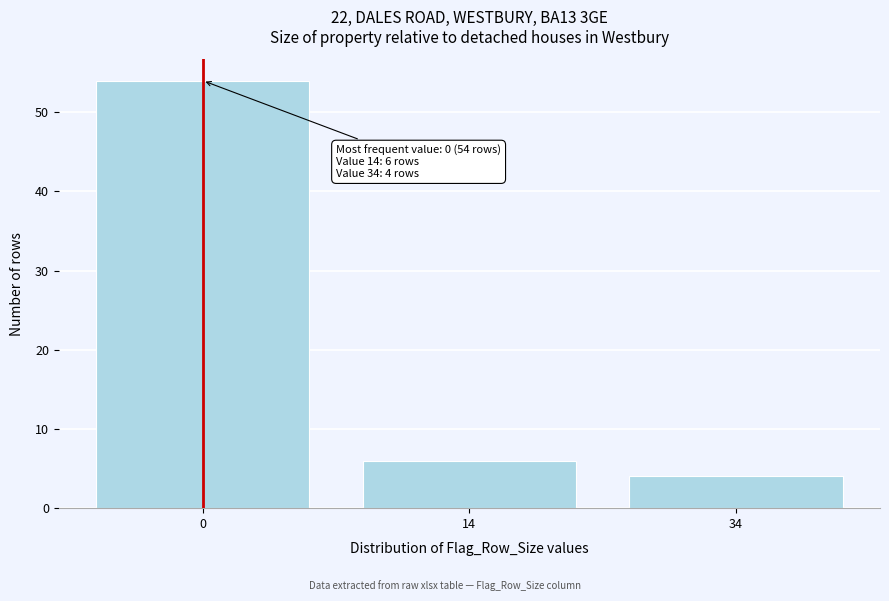

Reading left to right, what are all the values shown in this chart?

54	6	4